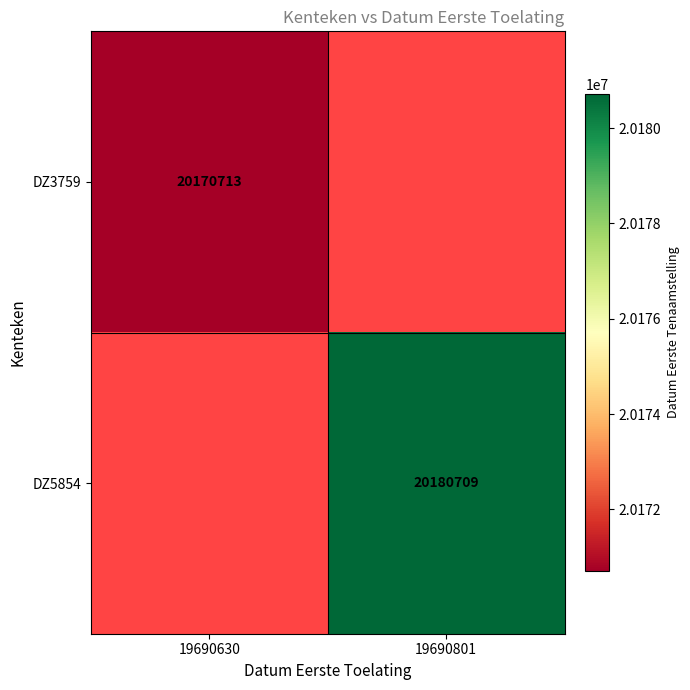

True or false: DZ3759 has a value of 20170713 at 19690630.

True